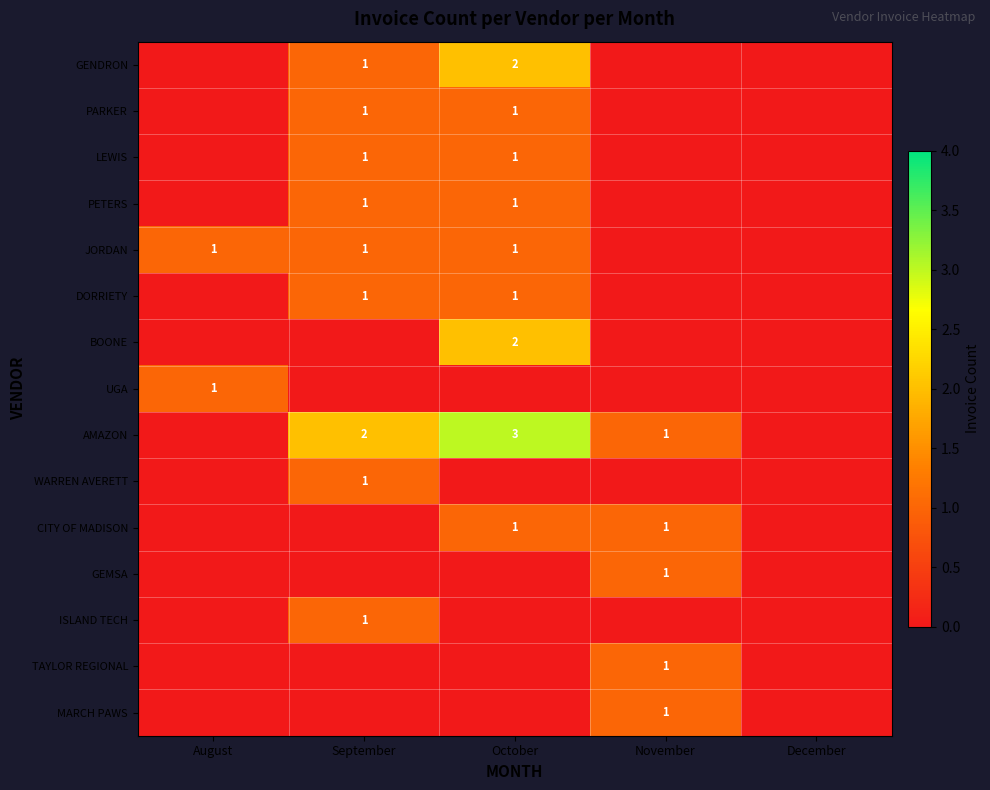

Is it true that AMAZON equals 1 at November?

True